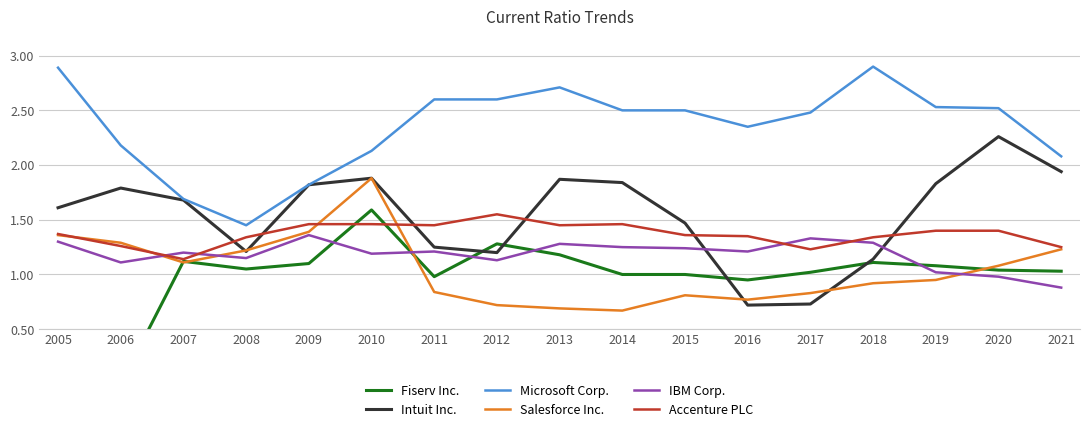

At which category does IBM Corp. reach its first local peak?

2007